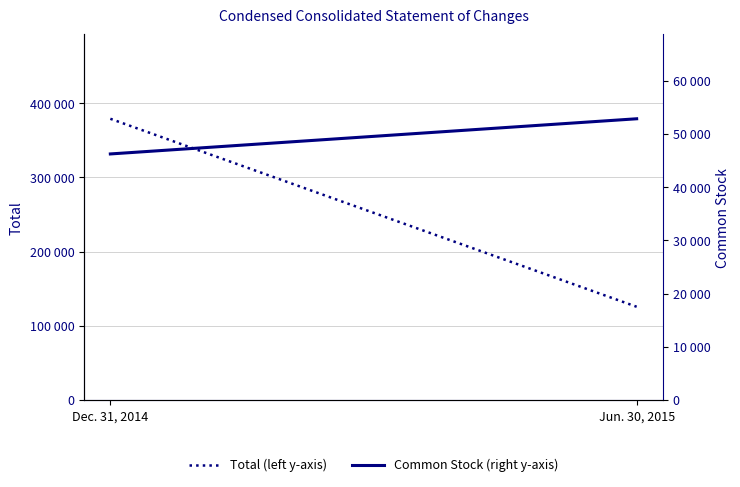

Reading left to right, extract all data points from this chart.

Total (left y-axis): Dec. 31, 2014=379091	Jun. 30, 2015=125655
Common Stock (right y-axis): Dec. 31, 2014=46255	Jun. 30, 2015=52867